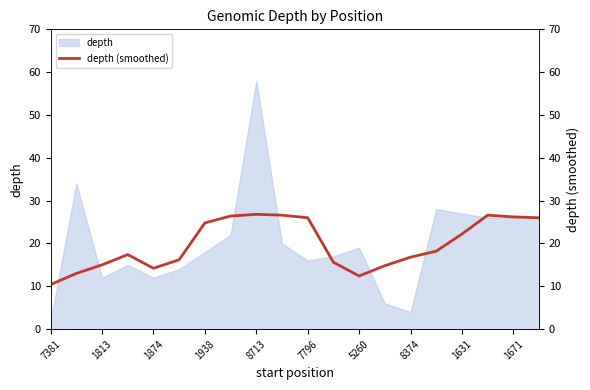

True or false: depth has a value of 19 at 5260.

True